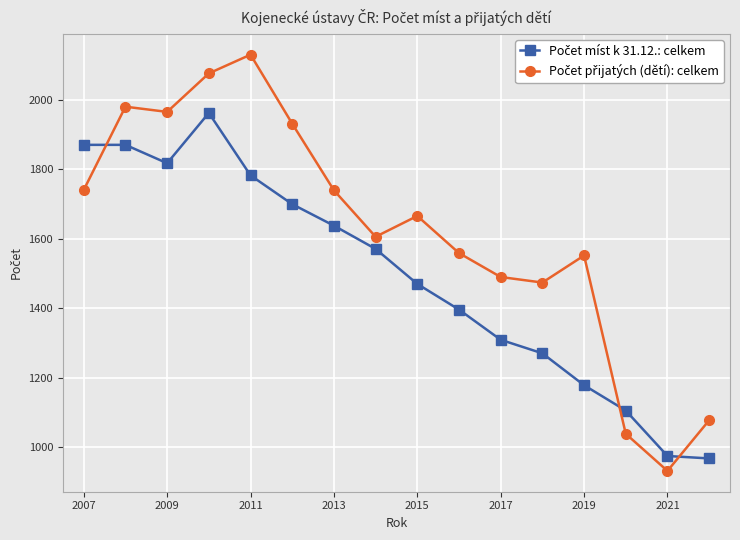

At how many categories does at least one series exceed 1021?

15